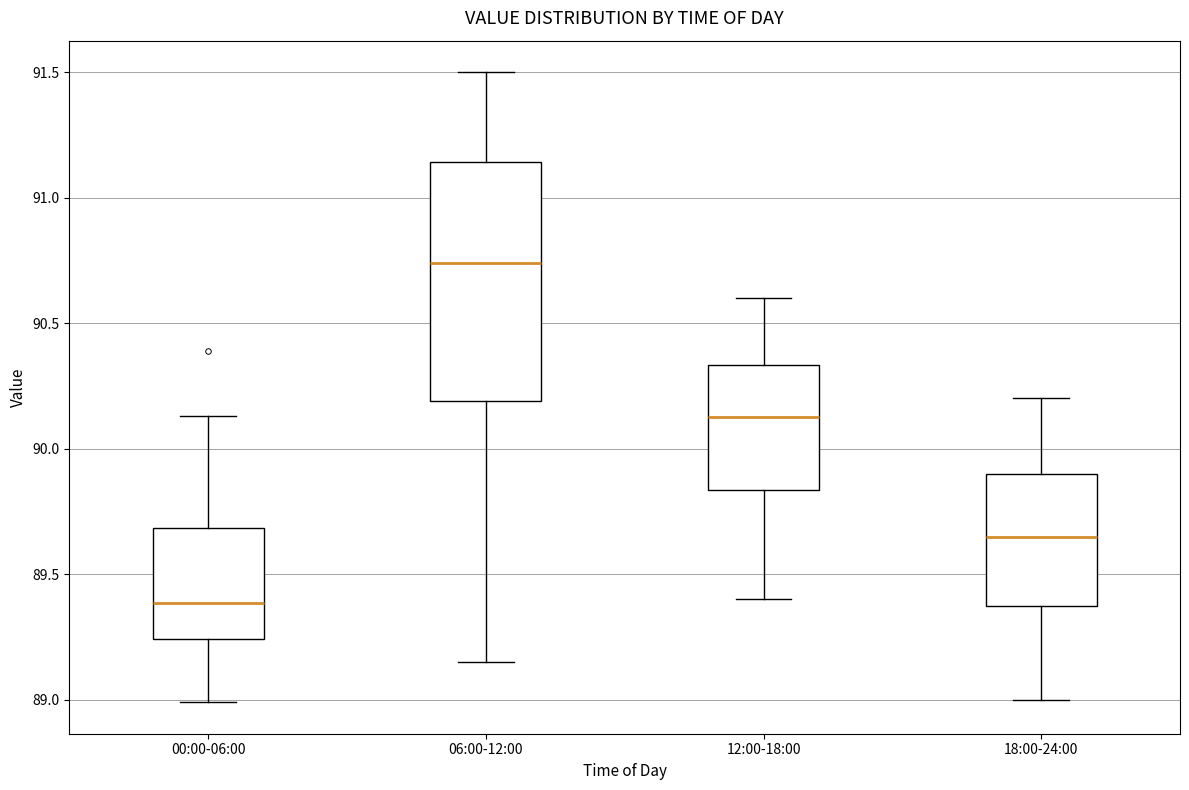

Where does the upper whisker of the box for 06:00-12:00 end on the y-axis? The values are not printed on the chart, so give them approximately, as read against the axis.

91.50